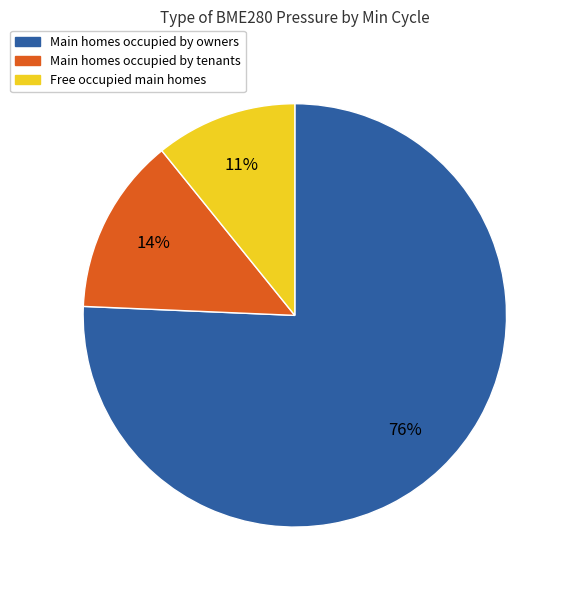

Which has a higher value, Main homes occupied by tenants or Free occupied main homes?

Main homes occupied by tenants